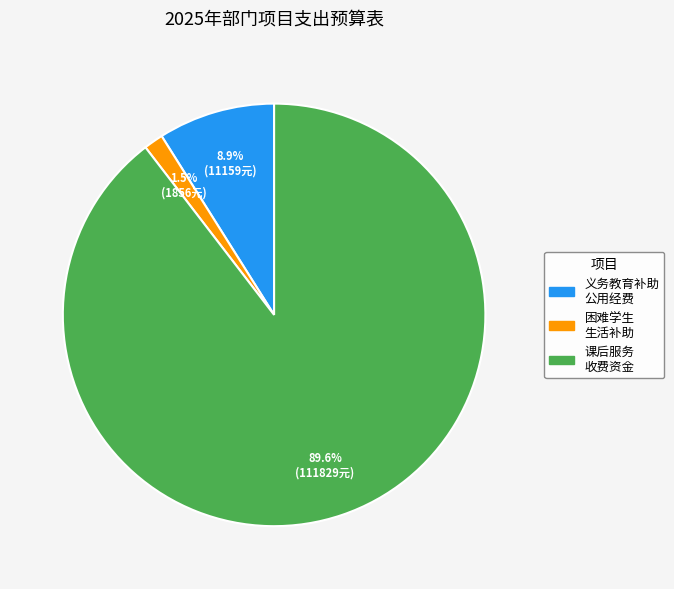

Does any single category account for the majority?

Yes